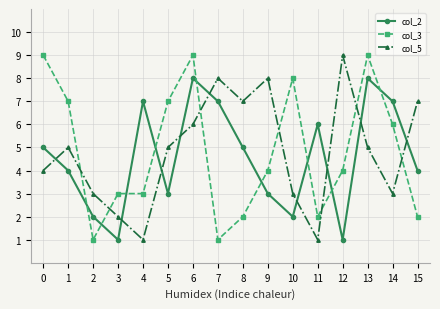

How many col_2 values are between 3 and 7?

10